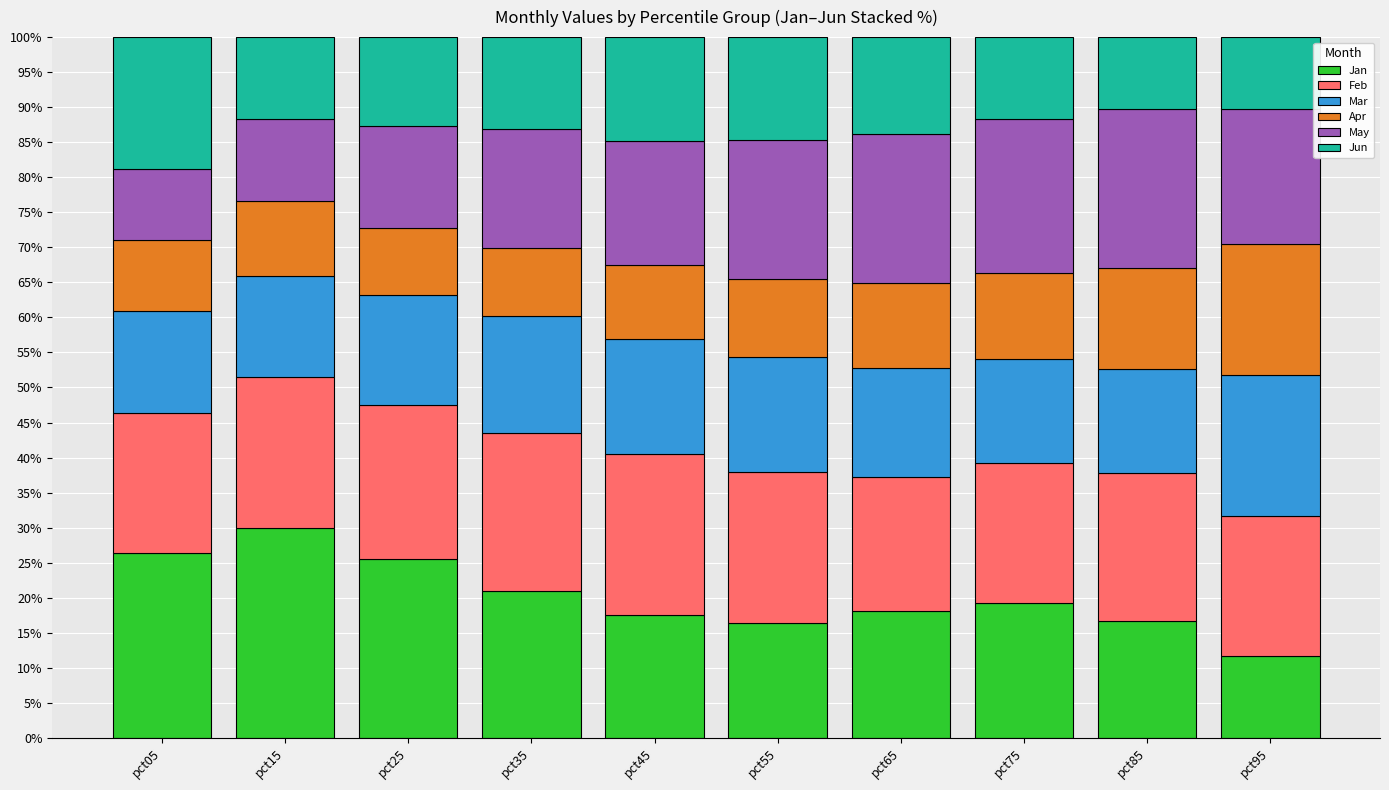

Are the bars grouped side by side (vs. stacked)?

No